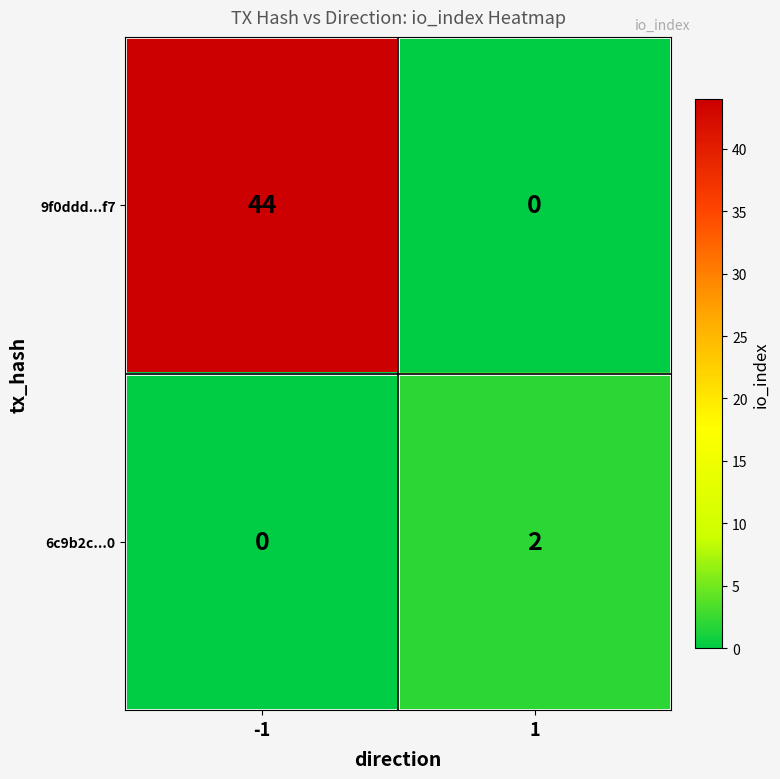

List the series in order of their peak value, lowest first.

6c9b2c...0, 9f0ddd...f7